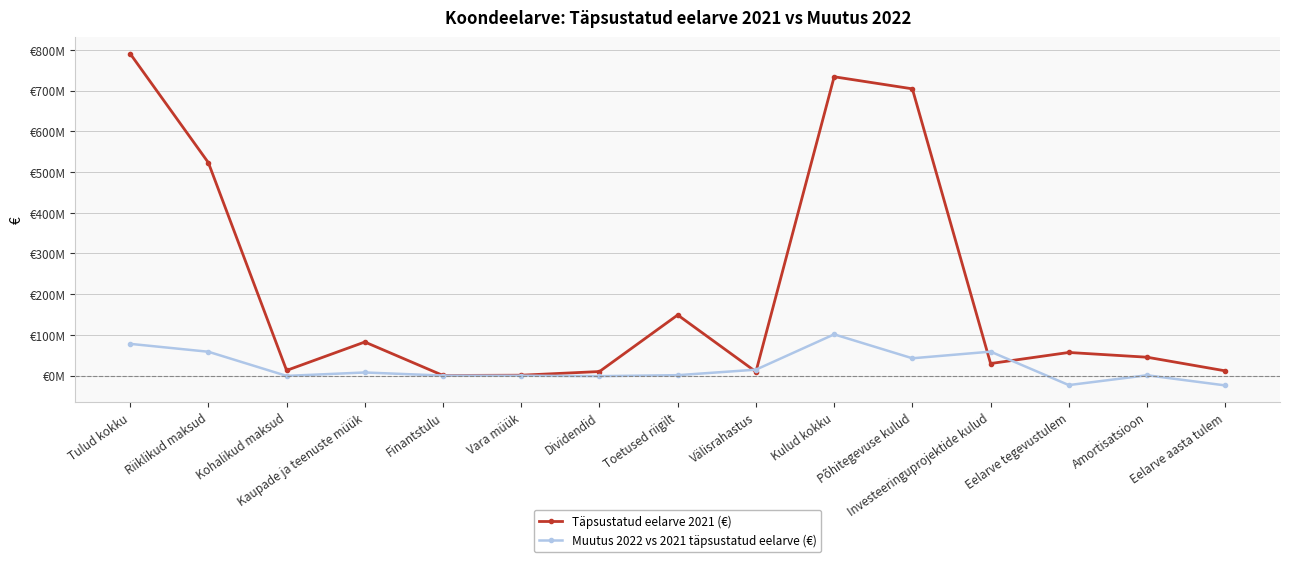

What is the label of the 14th point from the left?

Amortisatsioon